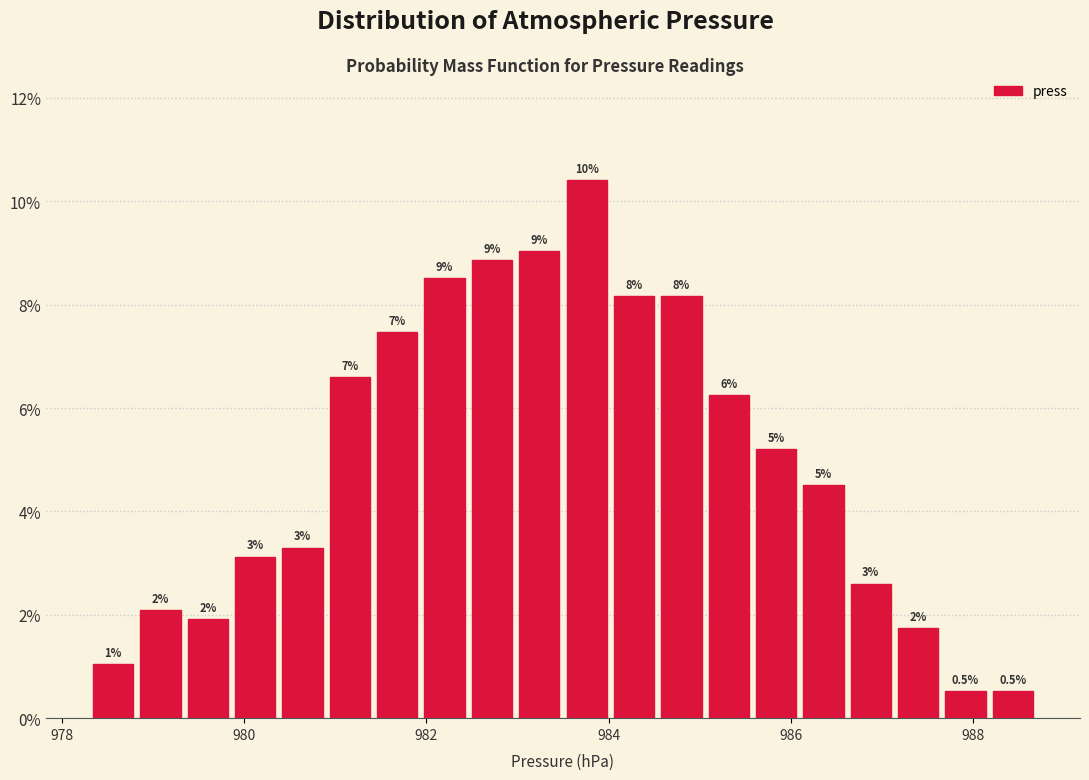

Read against the x-axis, roughly where is the centre of the tallest bar?

983.8